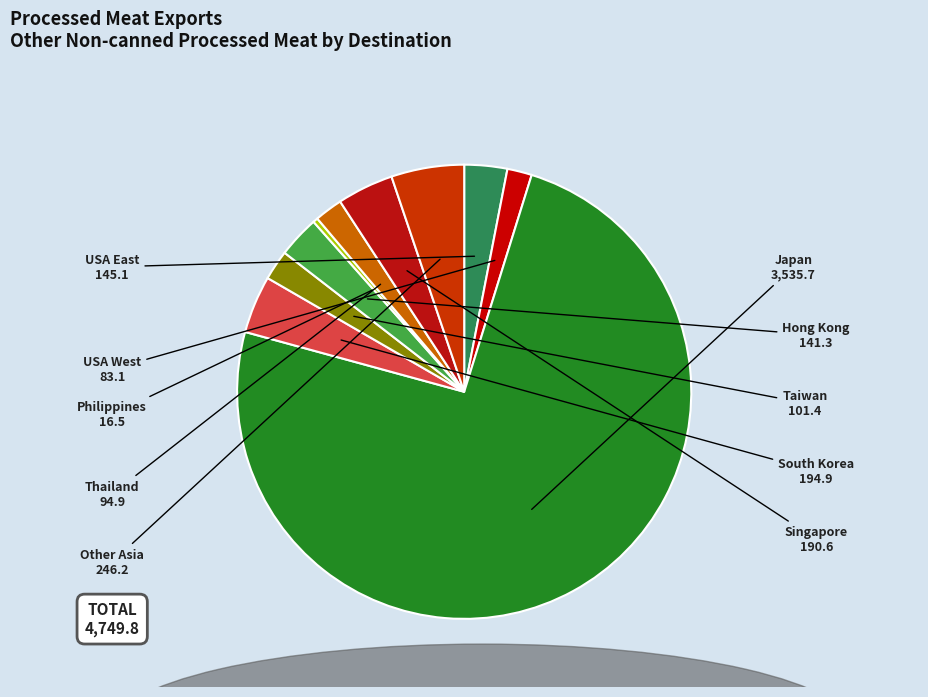

How many slices are in this pie chart?

10